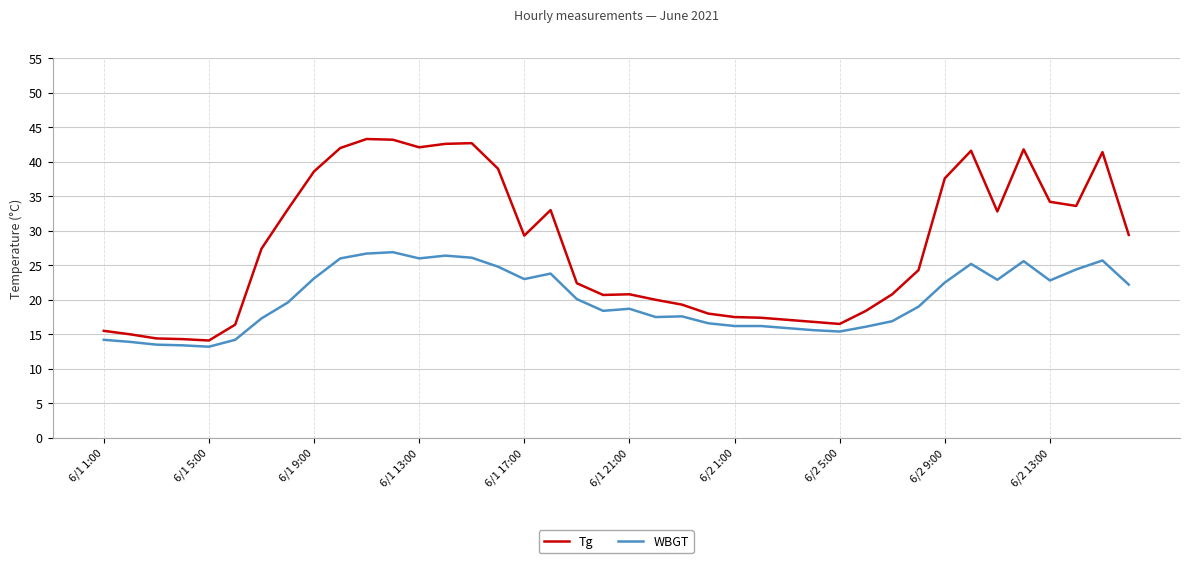

Which series has the largest total across all categories?

Tg